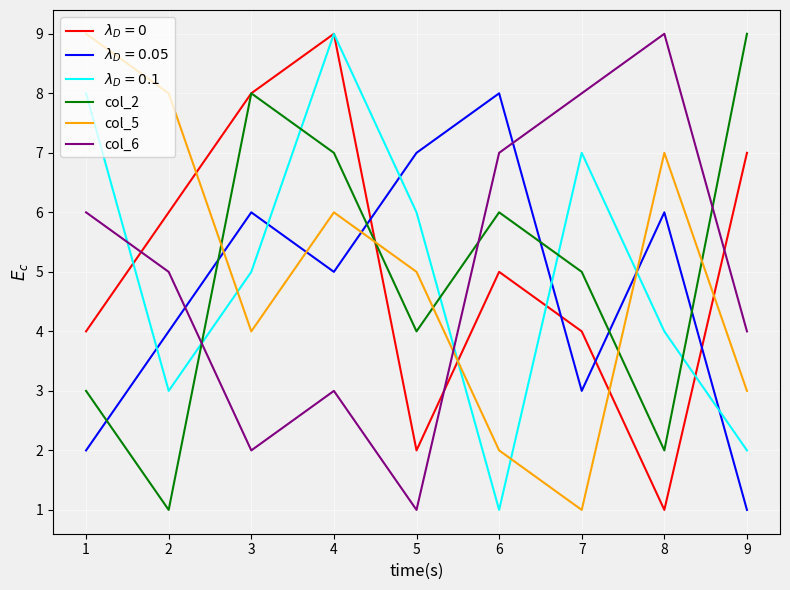

Count the col_5 values in the range 3 to 7.

5